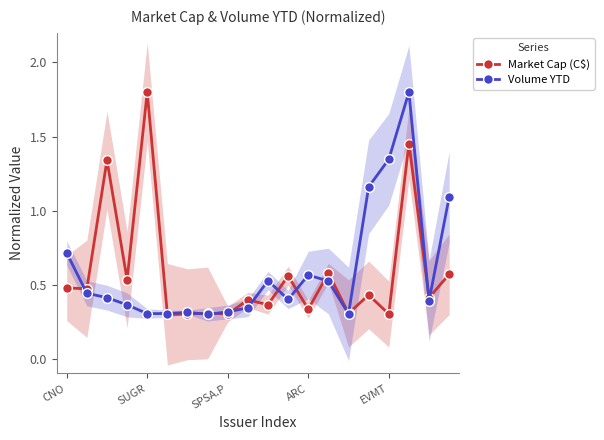

Count the Market Cap (C$) values in the range 0 to 1.

17